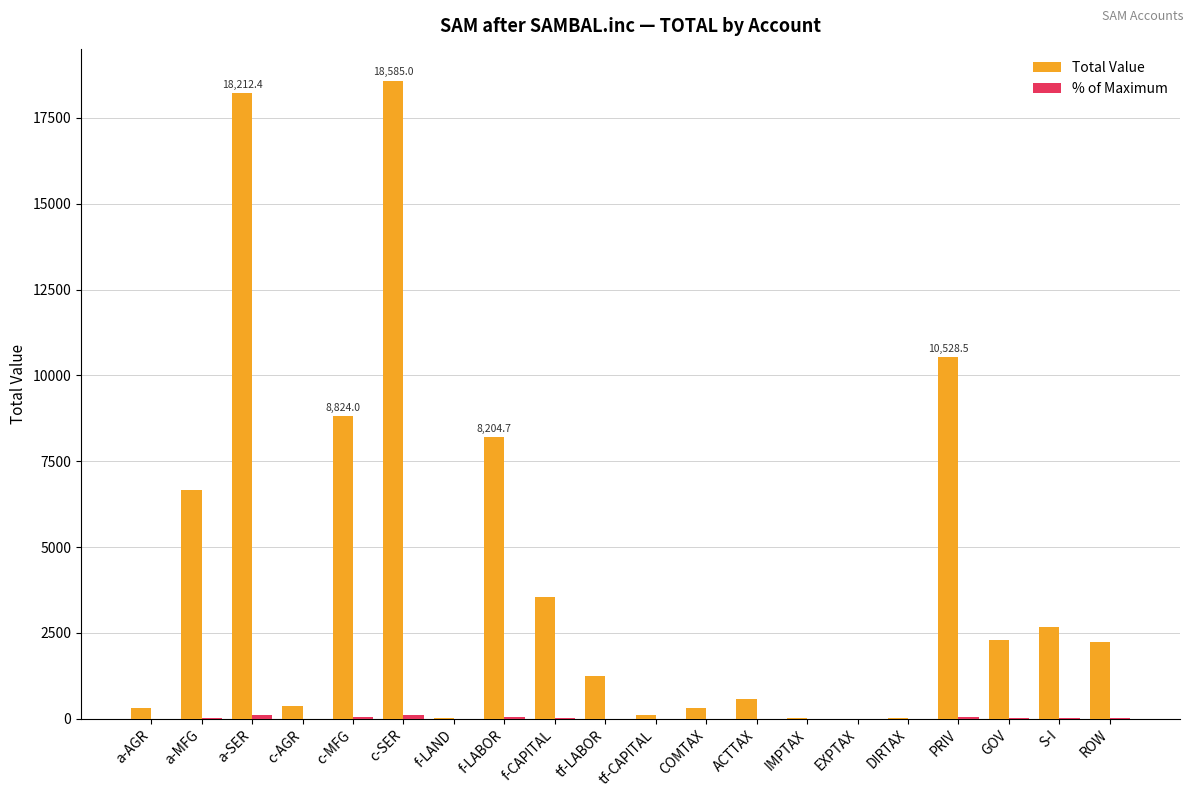

Between a-MFG and f-LAND, which series saw the biggest shift?

Total Value